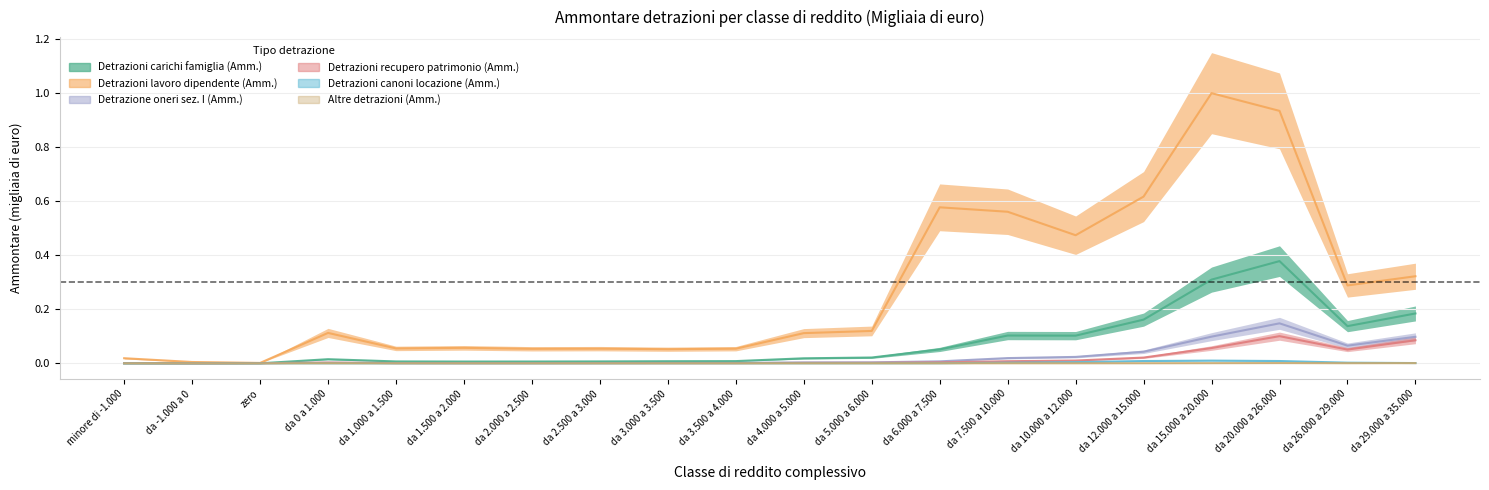

Where is the first local minimum for Detrazioni canoni locazione (Amm.)?

da 2.500 a 3.000